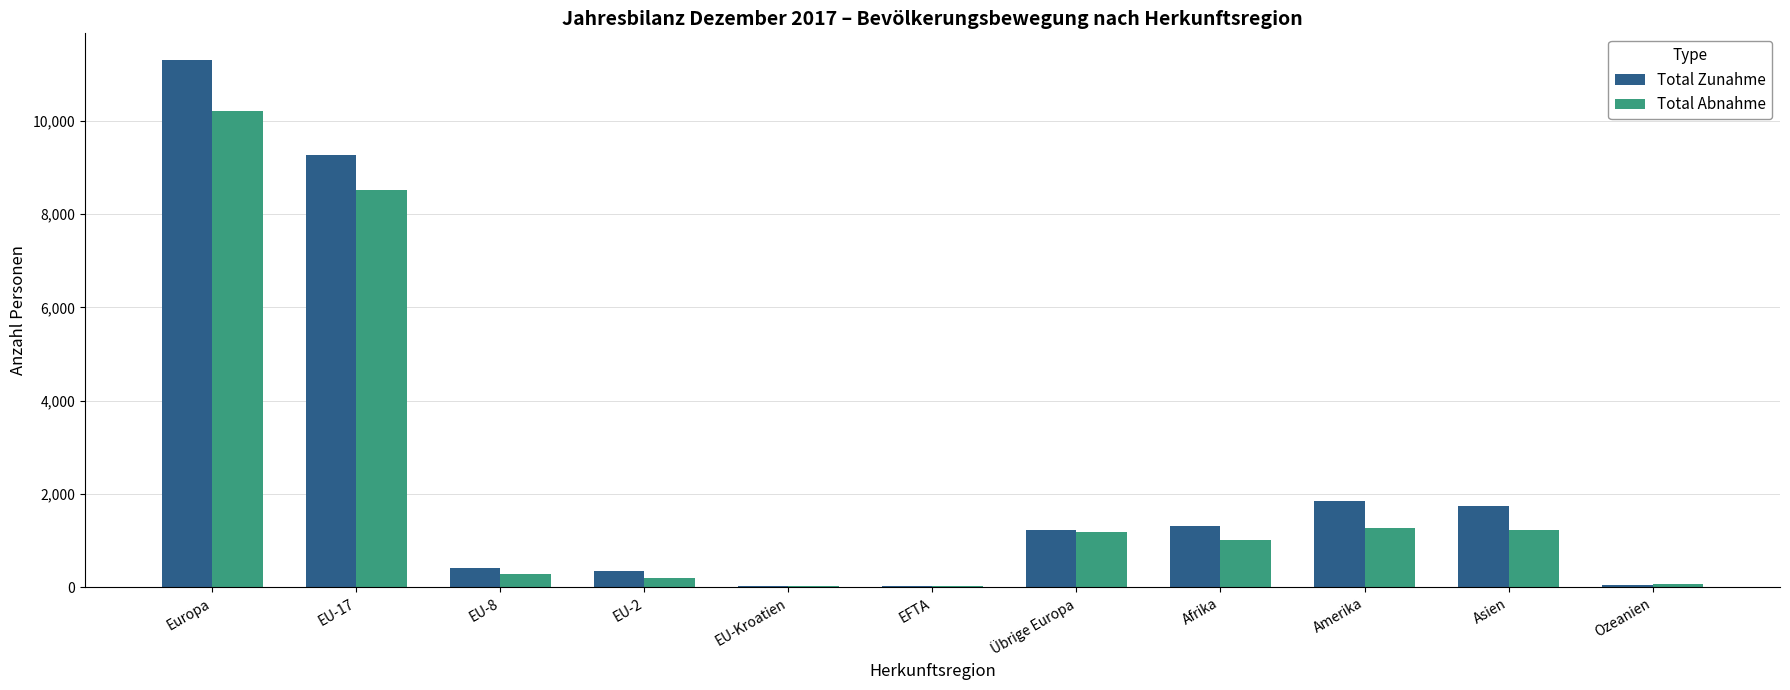

What is the average value of the Total Zunahme series?

2508